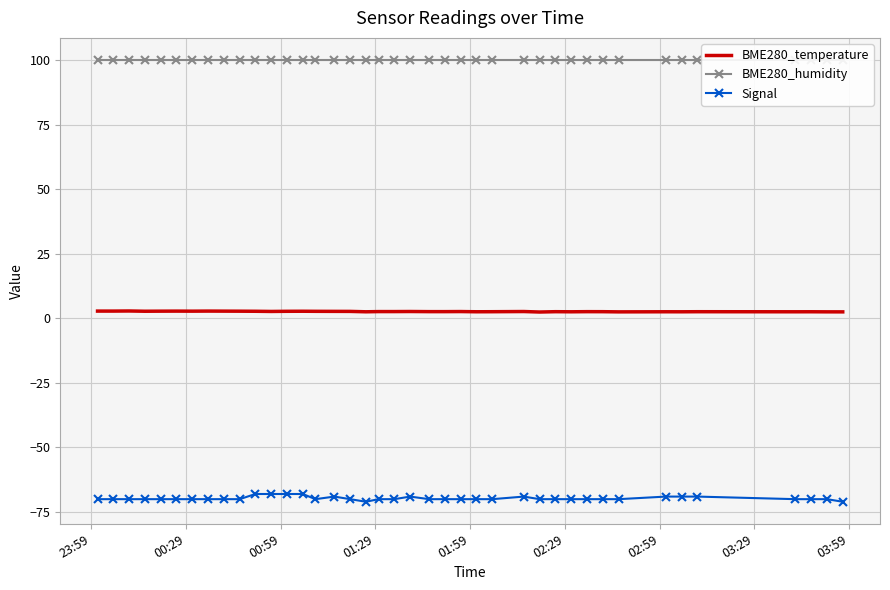

What is the maximum value for Signal?

-68.0